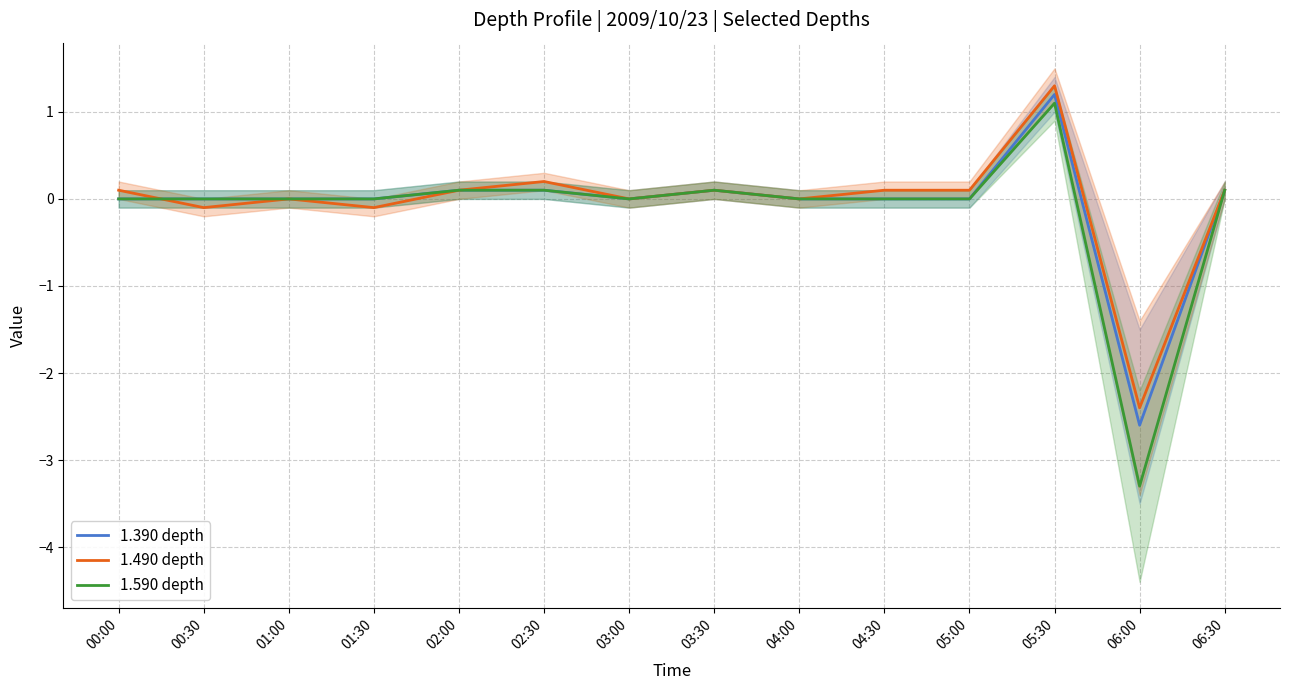

The value of col_15 (1.490) at 04:30 is 0.1. True or false?

True